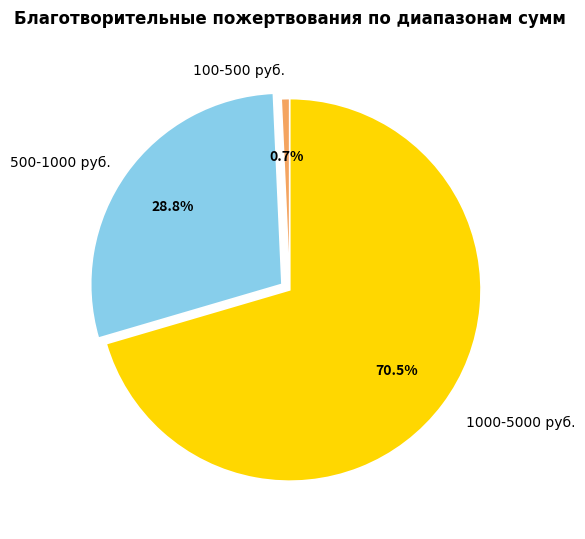

Is there a majority slice in this chart?

Yes